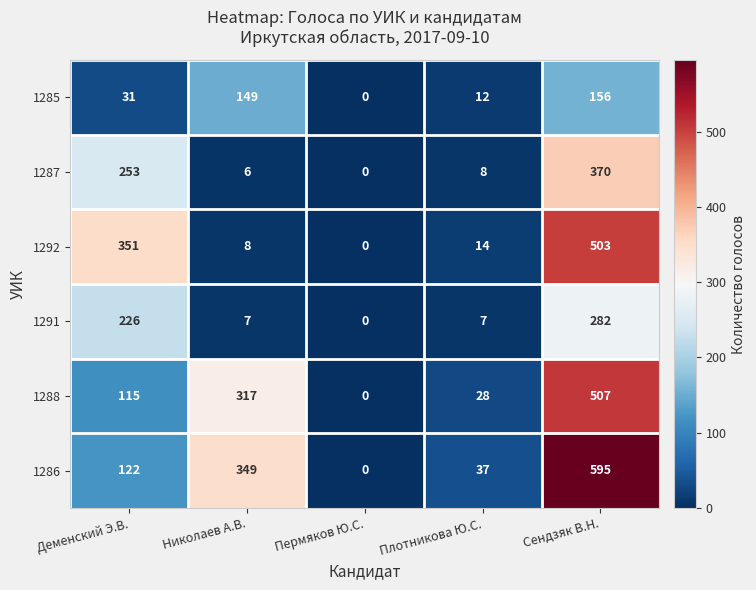

At Сендзяк В.Н., list the series in order from smallest to largest.

1285, 1291, 1287, 1292, 1288, 1286